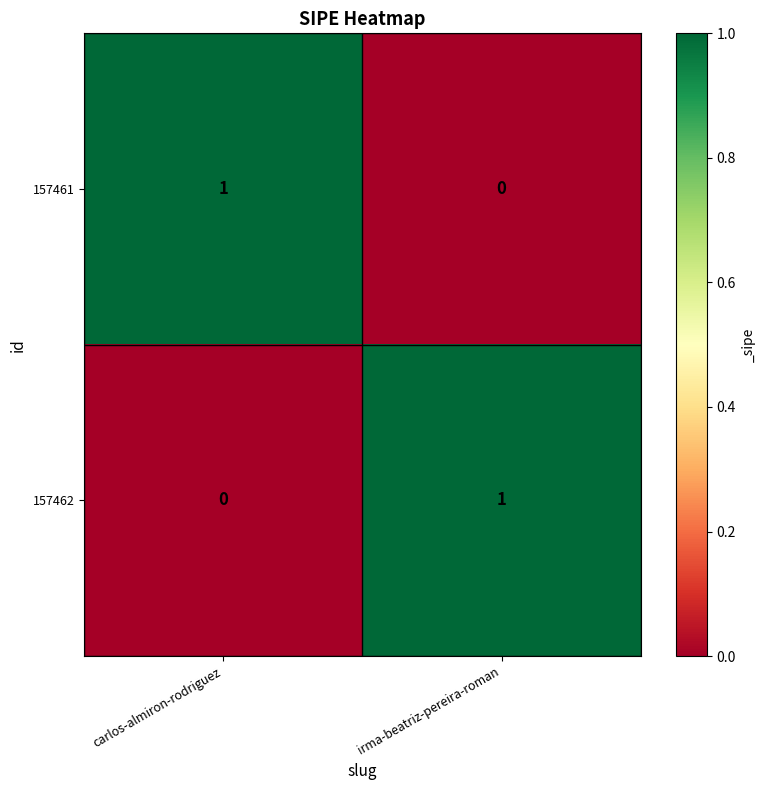

Where is 157461 nearest to the value 0?

irma-beatriz-pereira-roman